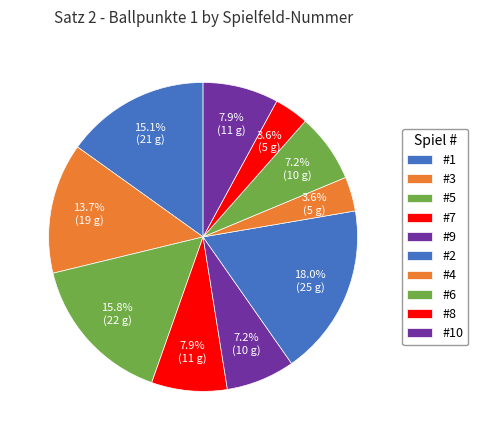

How many slices are in this pie chart?

10